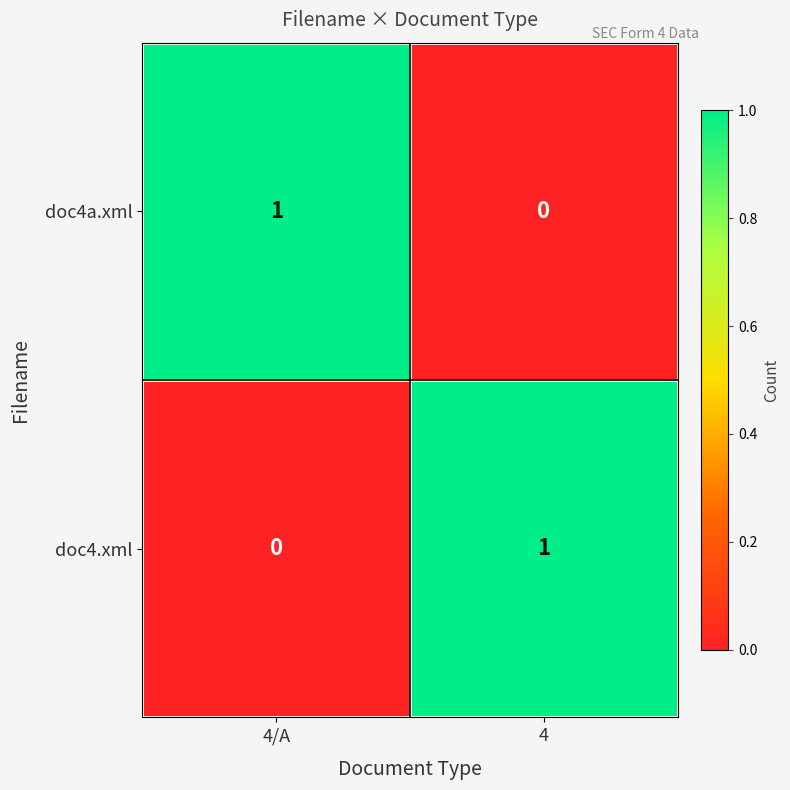

Which category has the lowest value in the doc4.xml series?

4/A